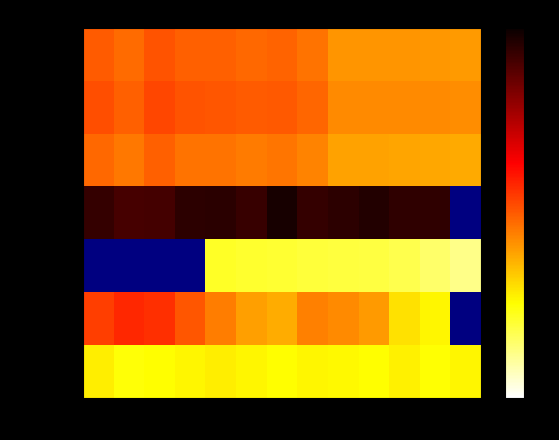

What is the minimum value shown in the chart?

31.2